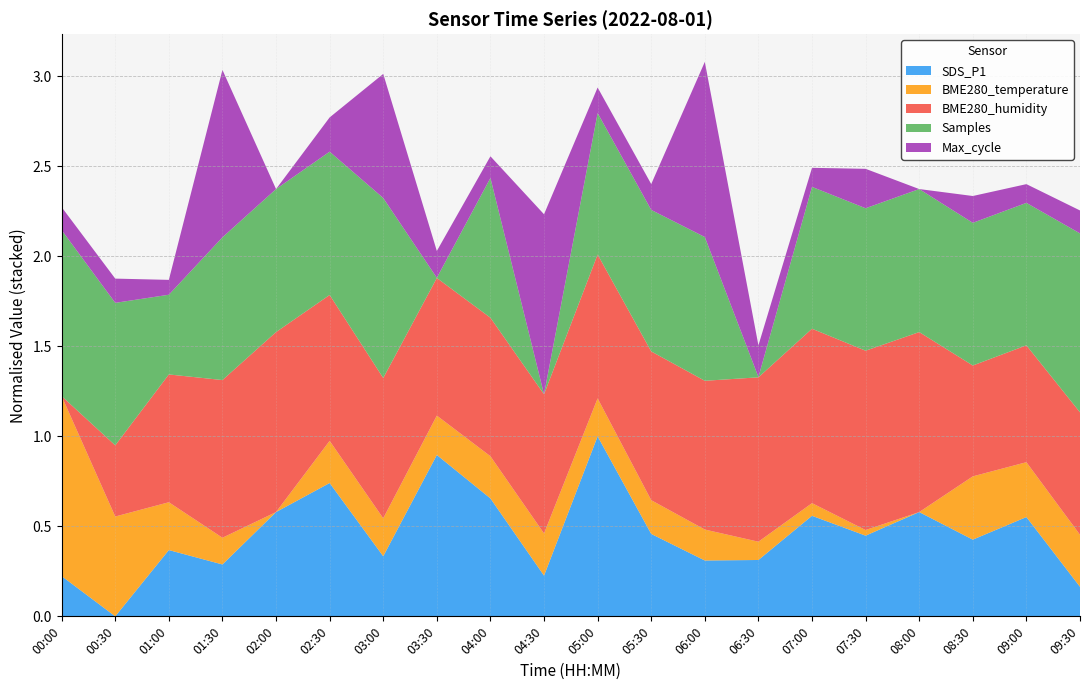

Reading right to left, list all the values displayed in this chart.

SDS_P1: 5.7	8.5	7.6	8.7	7.8	8.6	6.8	6.8	7.8	11.8	6.2	9.3	11.0	7.0	9.9	8.7	6.6	7.2	4.5	6.2
BME280_temperature: 19.9	19.9	19.9	19.5	19.5	19.6	19.6	19.7	19.7	19.8	19.8	19.8	19.8	19.8	19.8	19.5	19.7	19.8	20.2	20.8
BME280_humidity: 66.6	66.3	66.1	69.2	69.1	68.9	68.5	67.8	67.8	67.5	67.3	67.3	67.3	67.4	67.6	69.2	68.2	66.8	64.3	61.1
Samples: 1767847.0	1754479.0	1754563.0	1754691.0	1754484.0	1754256.0	1702395.0	1754957.0	1754127.0	1754123.0	1702273.0	1753496.0	1702344.0	1768239.0	1754793.0	1754691.0	1754585.0	1731487.0	1754500.0	1763123.0
Max_cycle: 21039.0	21026.0	21051.0	20968.0	21090.0	21027.0	21066.0	21510.0	21048.0	21047.0	21525.0	21035.0	21051.0	21352.0	21074.0	20968.0	21486.0	21014.0	21043.0	21039.0